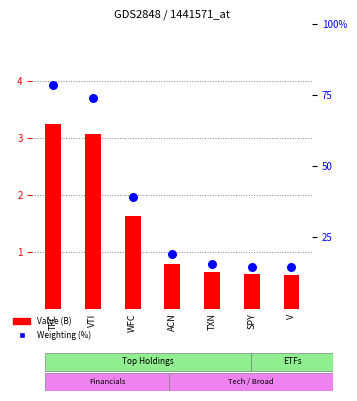

What is the total value across all series at TFC?

4.0